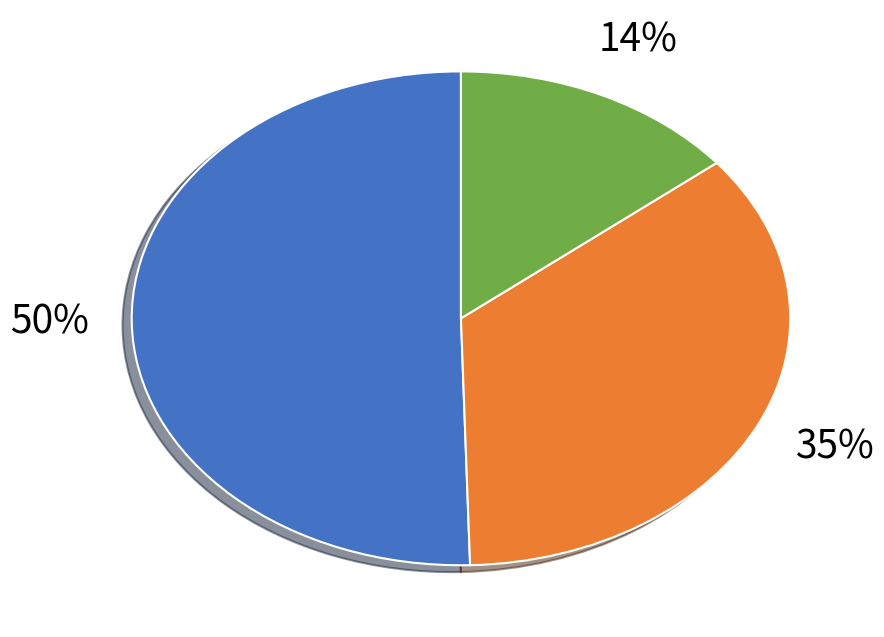

To the nearest percent, what is the difference between the largest and smallest slice percentages?

36%